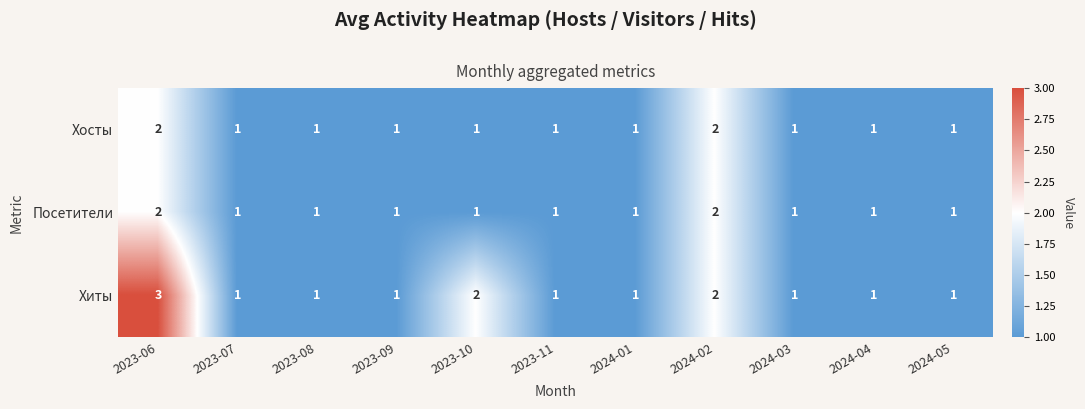

True or false: Хосты has a value of 1 at 2023-10.

True